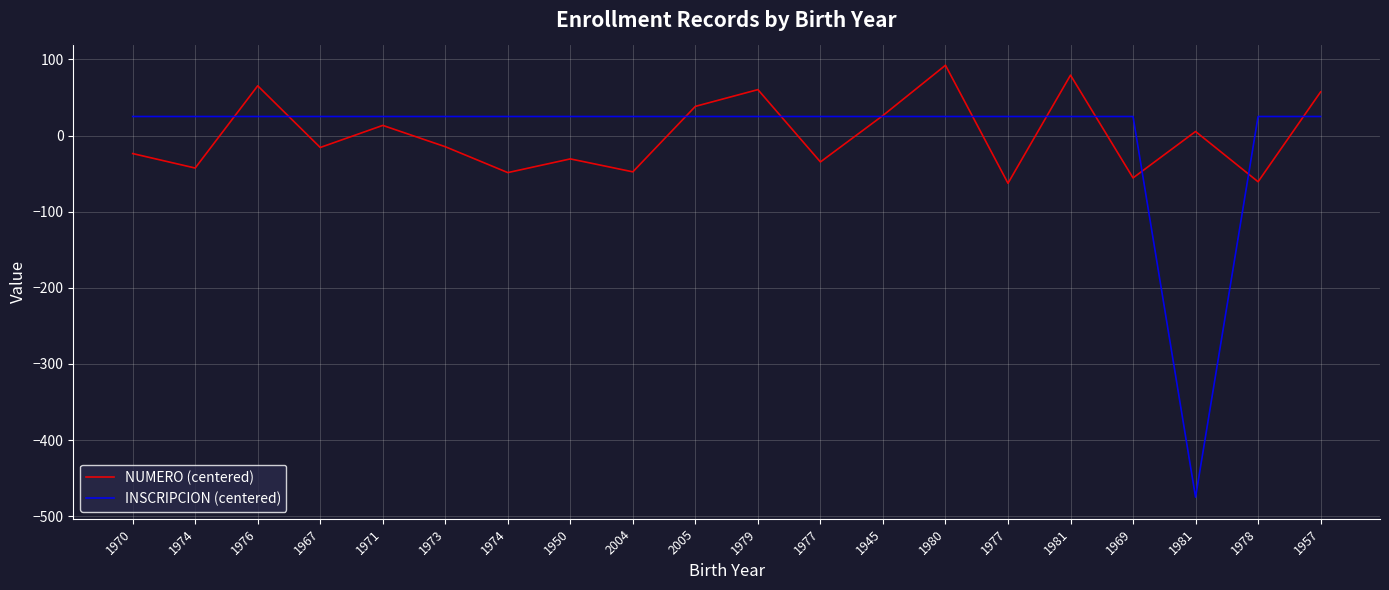

What is the value of the NUMERO (centered) point at the 17th from the left?

-55.7